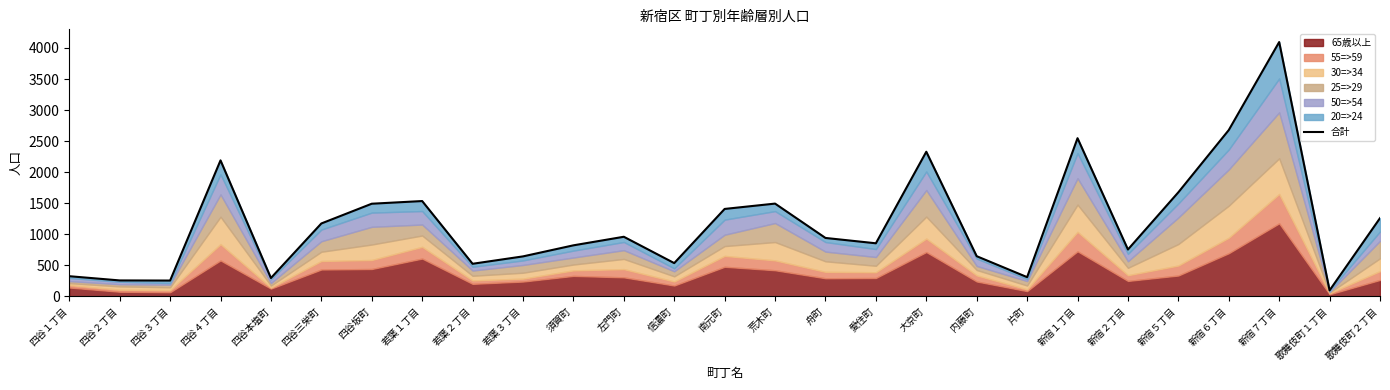

What is the change in value from 四谷３丁目 to 片町?

+55